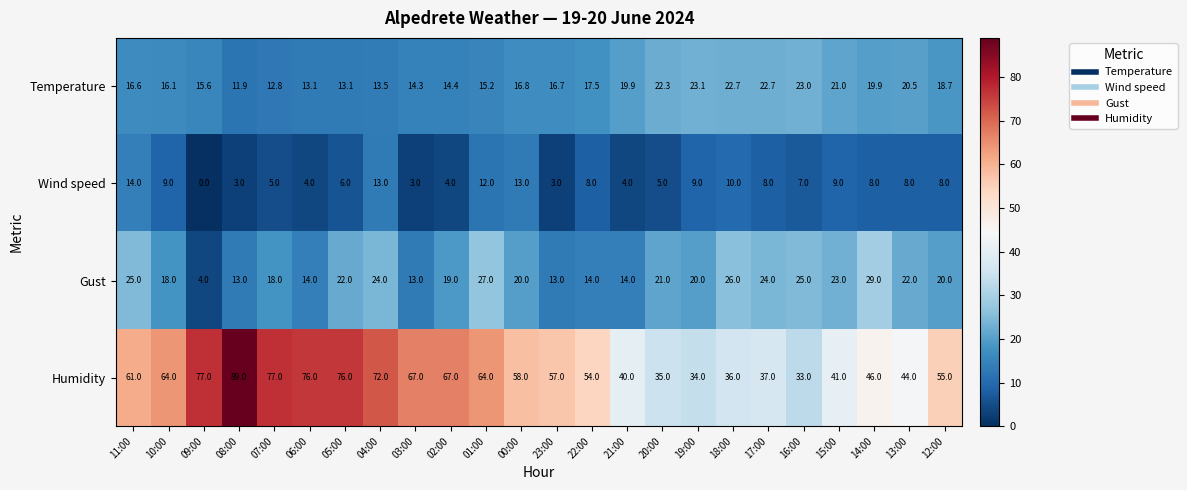

Count the number of categories in the chart.

24